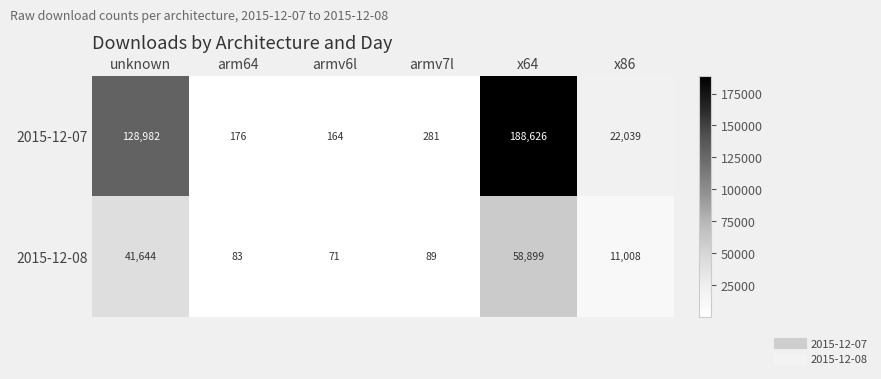

What is the difference between the 2015-12-07 values at armv7l and x64?

188345